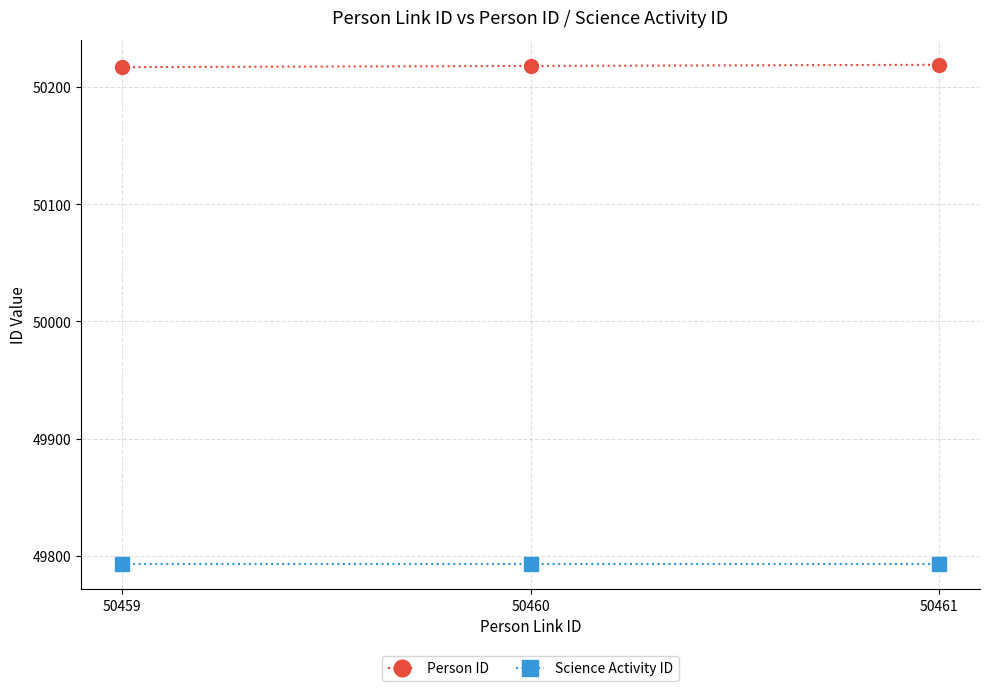

What is the average value of the Science Activity ID series?

49793